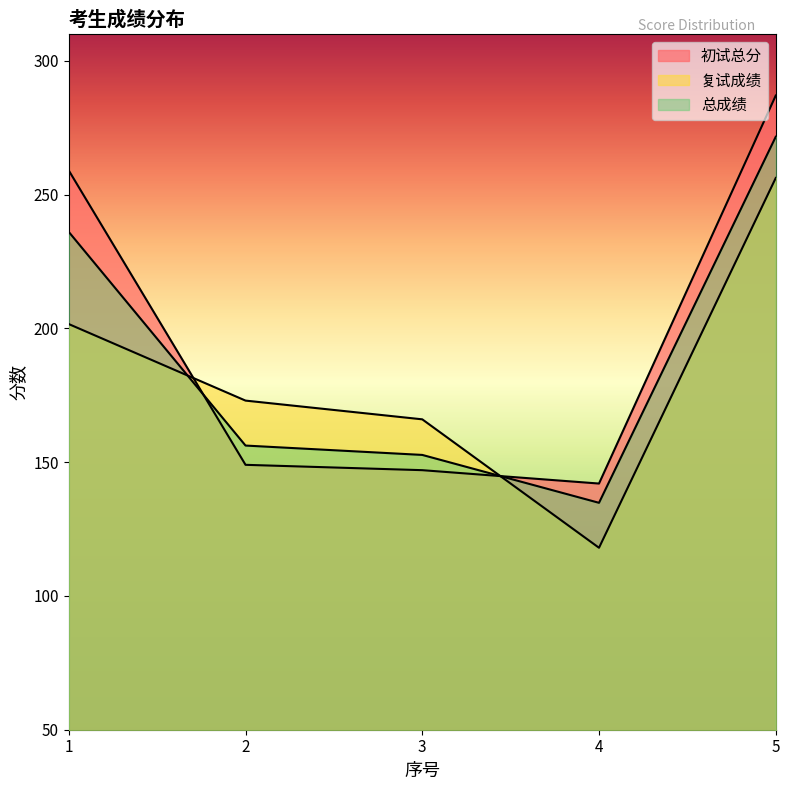

How many data points in 复试成绩 are above 173?

2